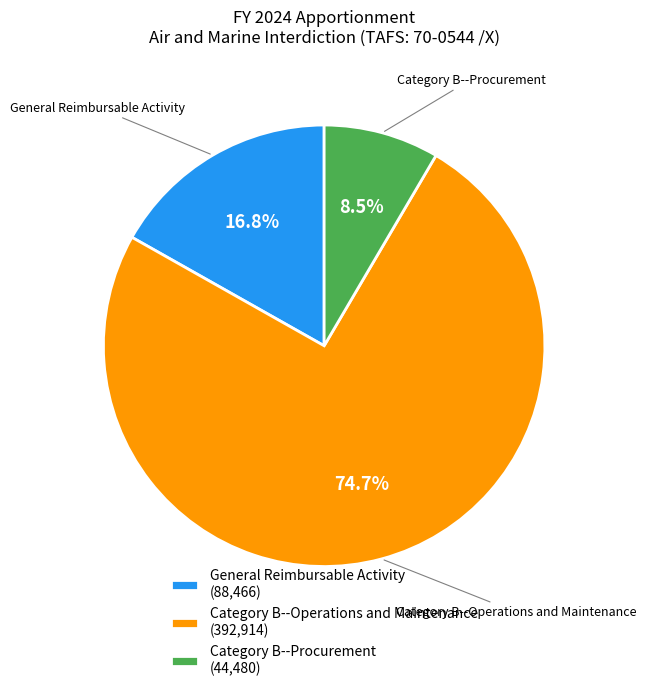

Combined, what portion of the pie is Category B--Procurement and Category B--Operations and Maintenance?

83.2%